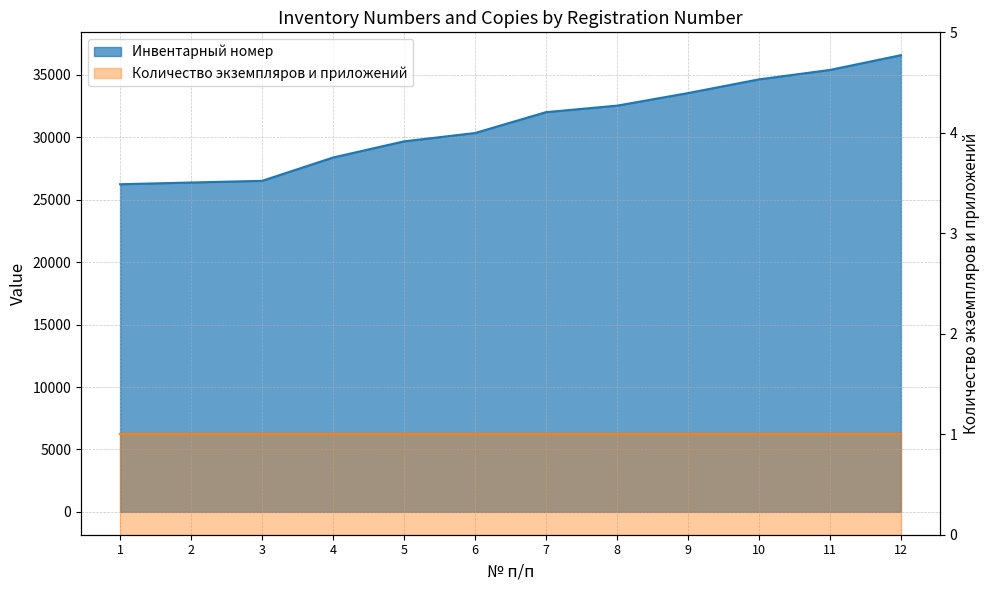

Count the number of categories in the chart.

12